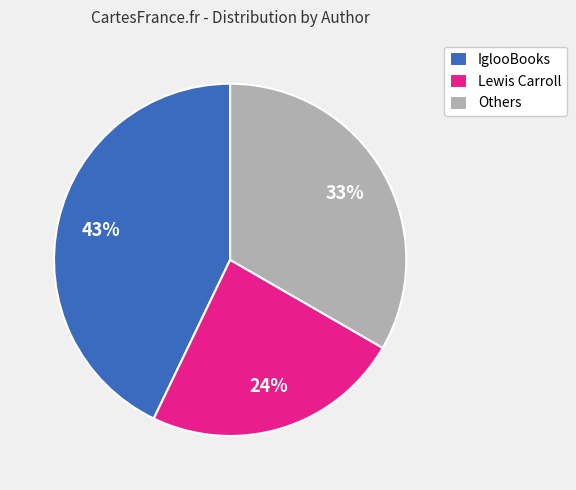

True or false: Others accounts for 24% of the total.

False